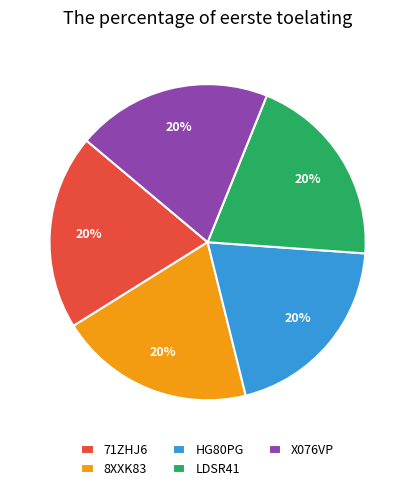

Combined, do X076VP and HG80PG account for over 50%?

No